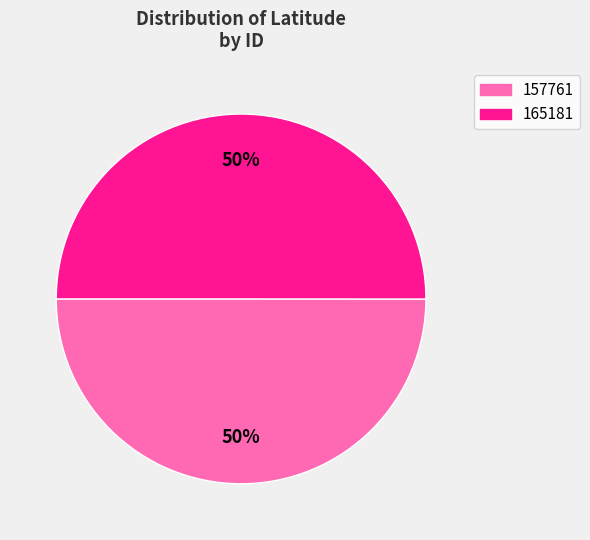

Approximately how many times larger is the value at 157761 compared to 165181?

1.0